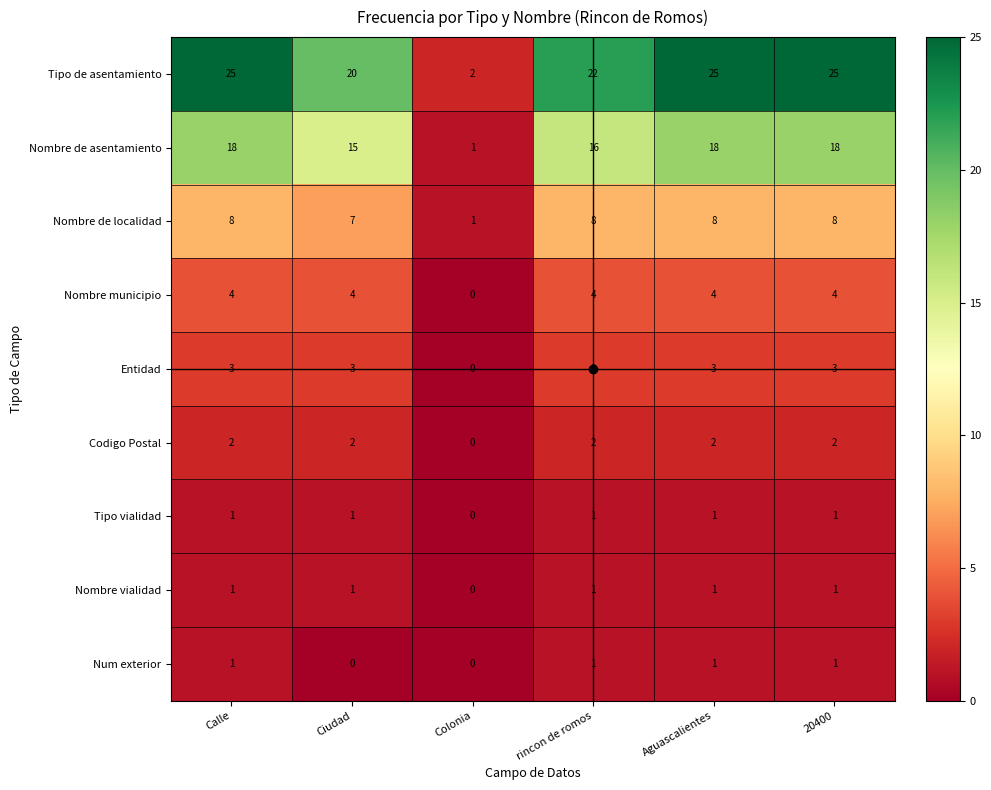

At which label does Entidad reach its minimum?

Colonia